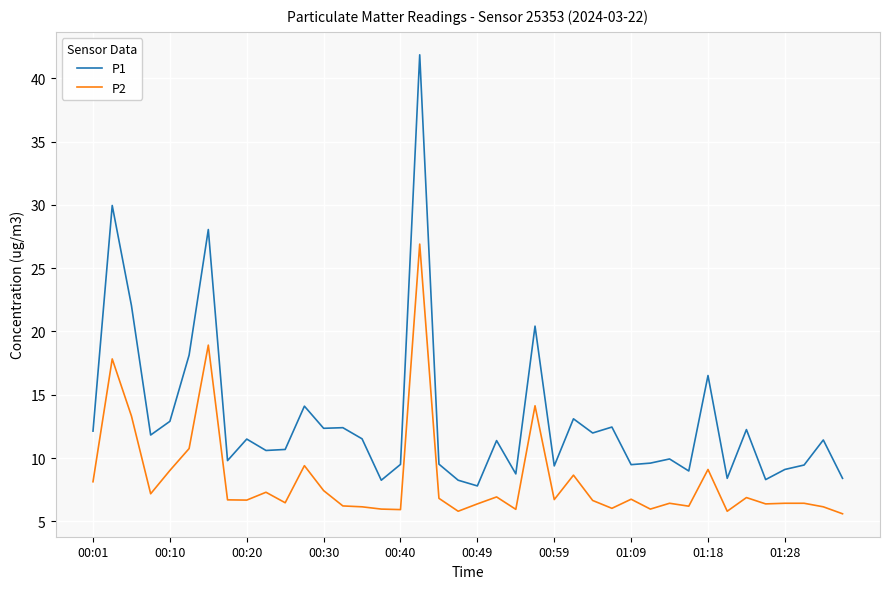

List the series in order of their peak value, highest first.

P1, P2